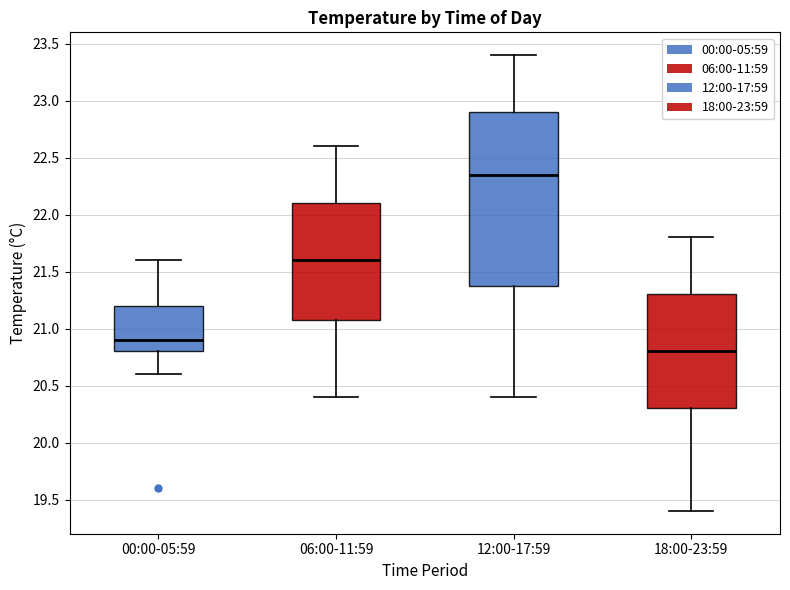

Reading left to right, transcribe this box plot: for each box, give where its median line is, the range the box spans, and where its two whiskers end, as read against the y-axis. The values are not printed on the chart, so give them approximately, as read against the axis.

00:00-05:59: median 20.90, box 20.80 to 21.20, whiskers 20.60 to 21.60
06:00-11:59: median 21.60, box 21.10 to 22.10, whiskers 20.40 to 22.60
12:00-17:59: median 22.35, box 21.40 to 22.90, whiskers 20.40 to 23.40
18:00-23:59: median 20.80, box 20.30 to 21.30, whiskers 19.40 to 21.80